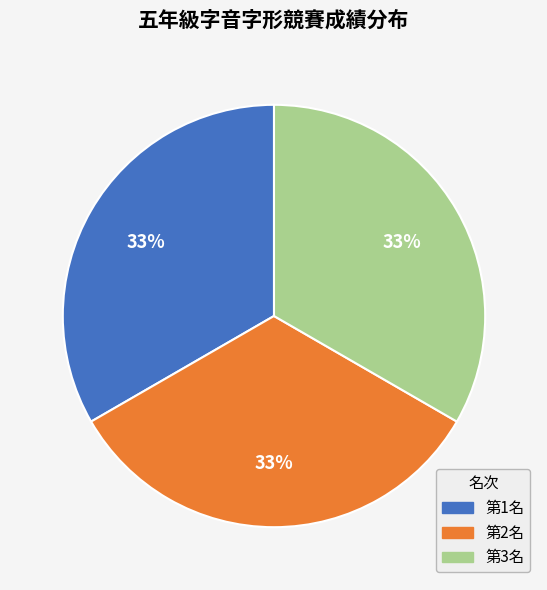

Count the number of slices in the pie.

3